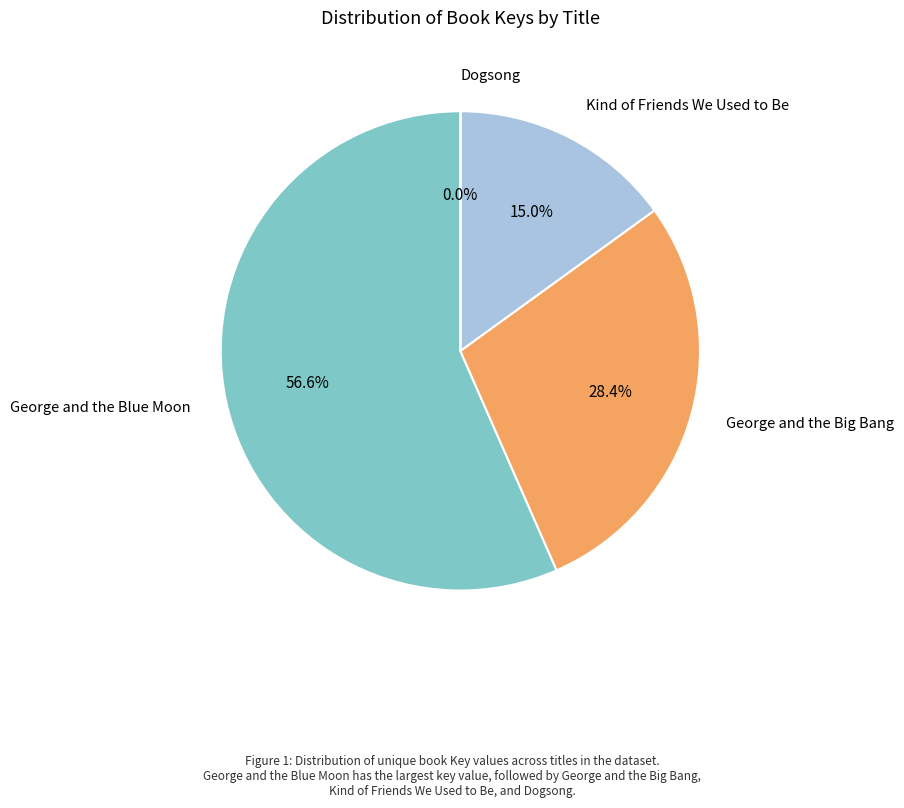

Is there a majority slice in this chart?

Yes